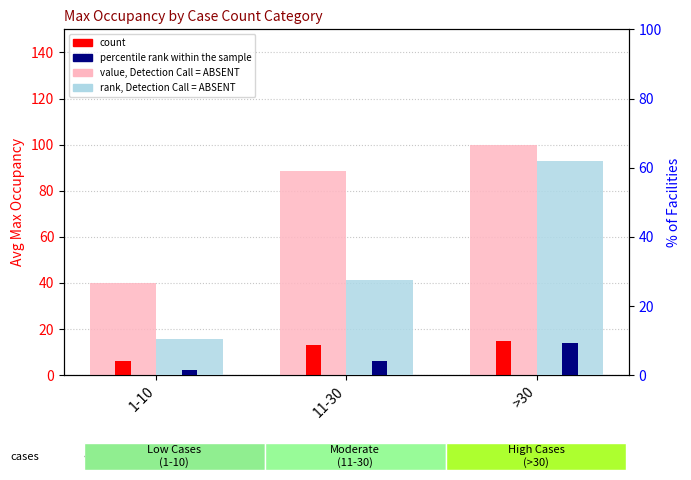

Which label corresponds to the largest value in the chart?

>30